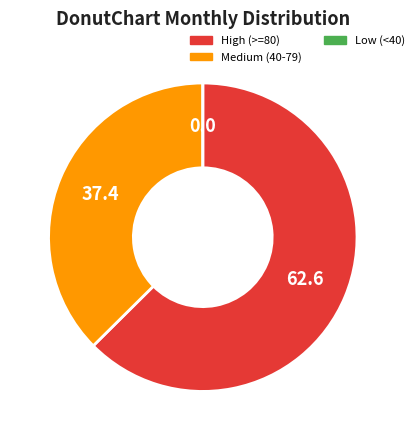

Is the sum of Medium (40-79) and High (>=80) greater than half?

Yes